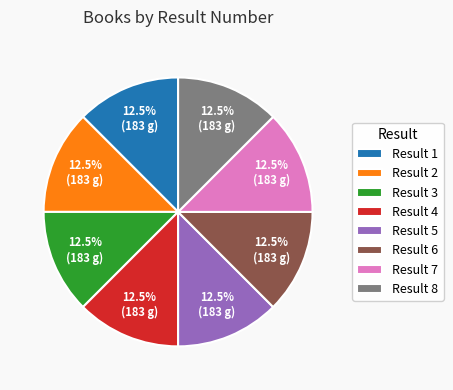

Combined, what portion of the pie is Result 1 and Result 5?

25.0%